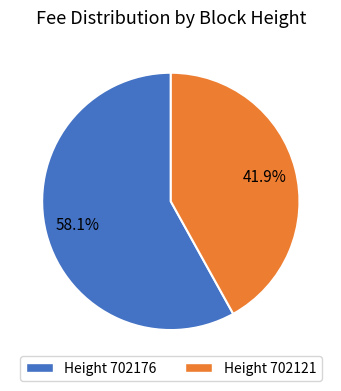

Is there a majority slice in this chart?

Yes